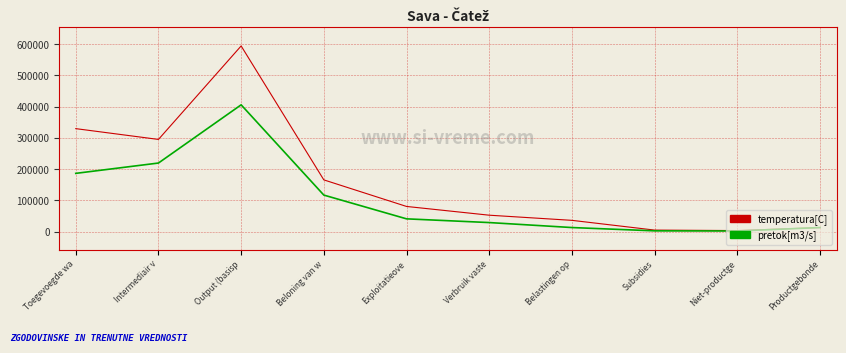

How many interior local peaks does the pretok[m3/s] series have?

1